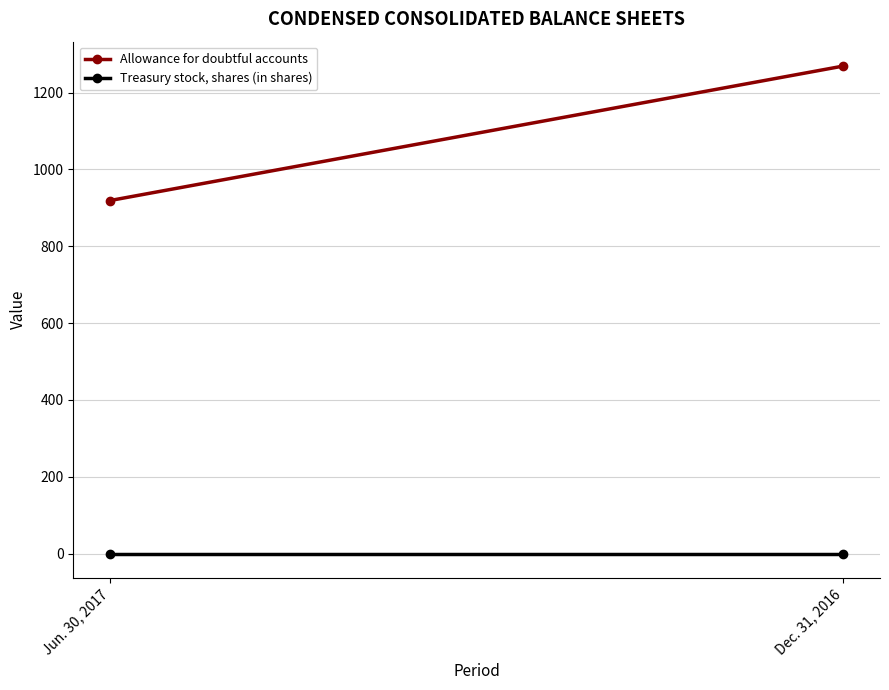

Rank the series by their average value, from lowest to highest.

Treasury stock, shares (in shares), Allowance for doubtful accounts